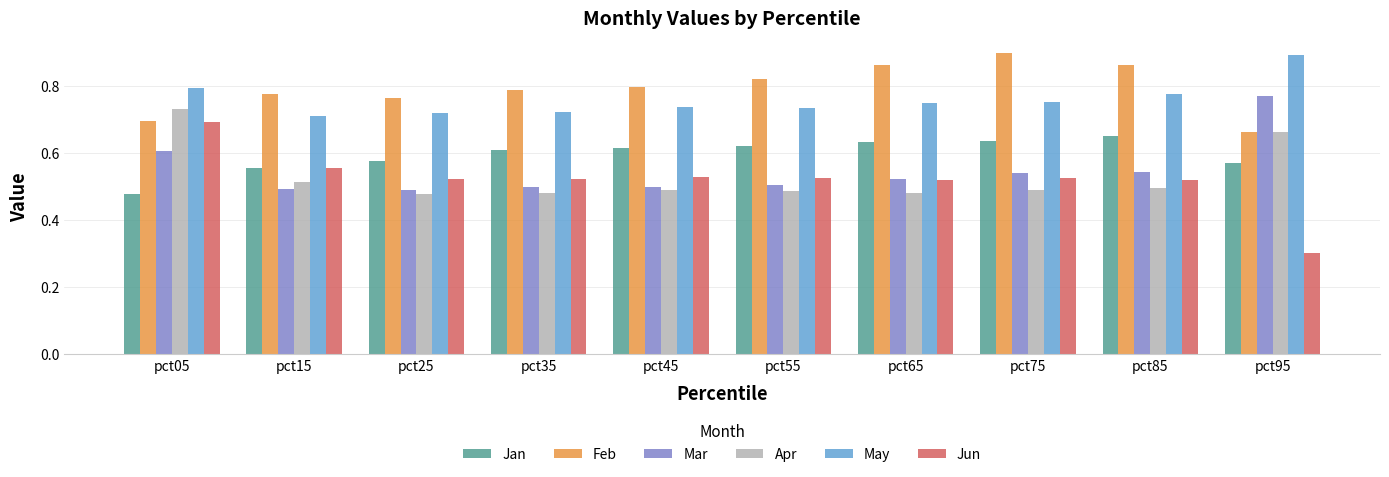

At how many categories does at least one series exceed 0?

10